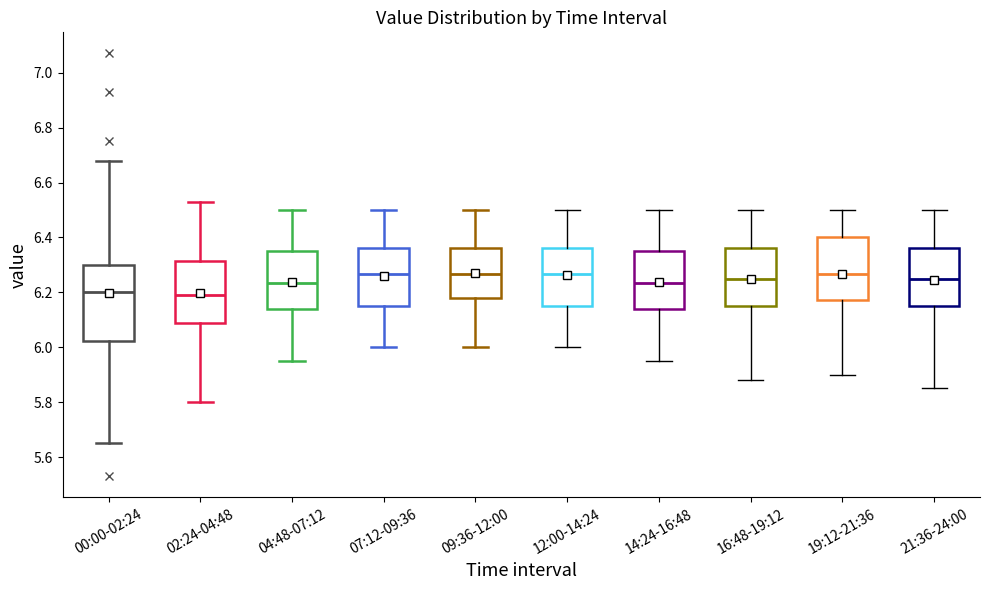

Comparing the boxes themselves (not the whiskers), which one is the tallest?

00:00-02:24